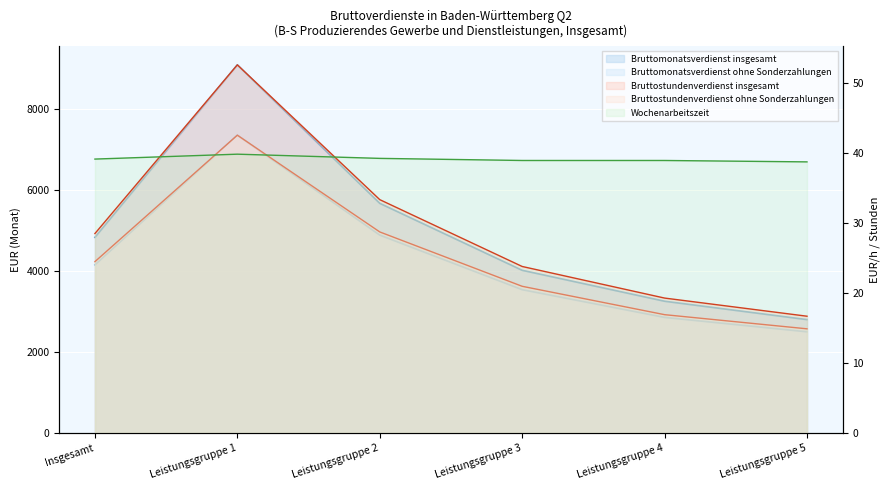

What is the difference between the maximum and second lowest values in the Bruttostundenverdienst insgesamt series?

33.3